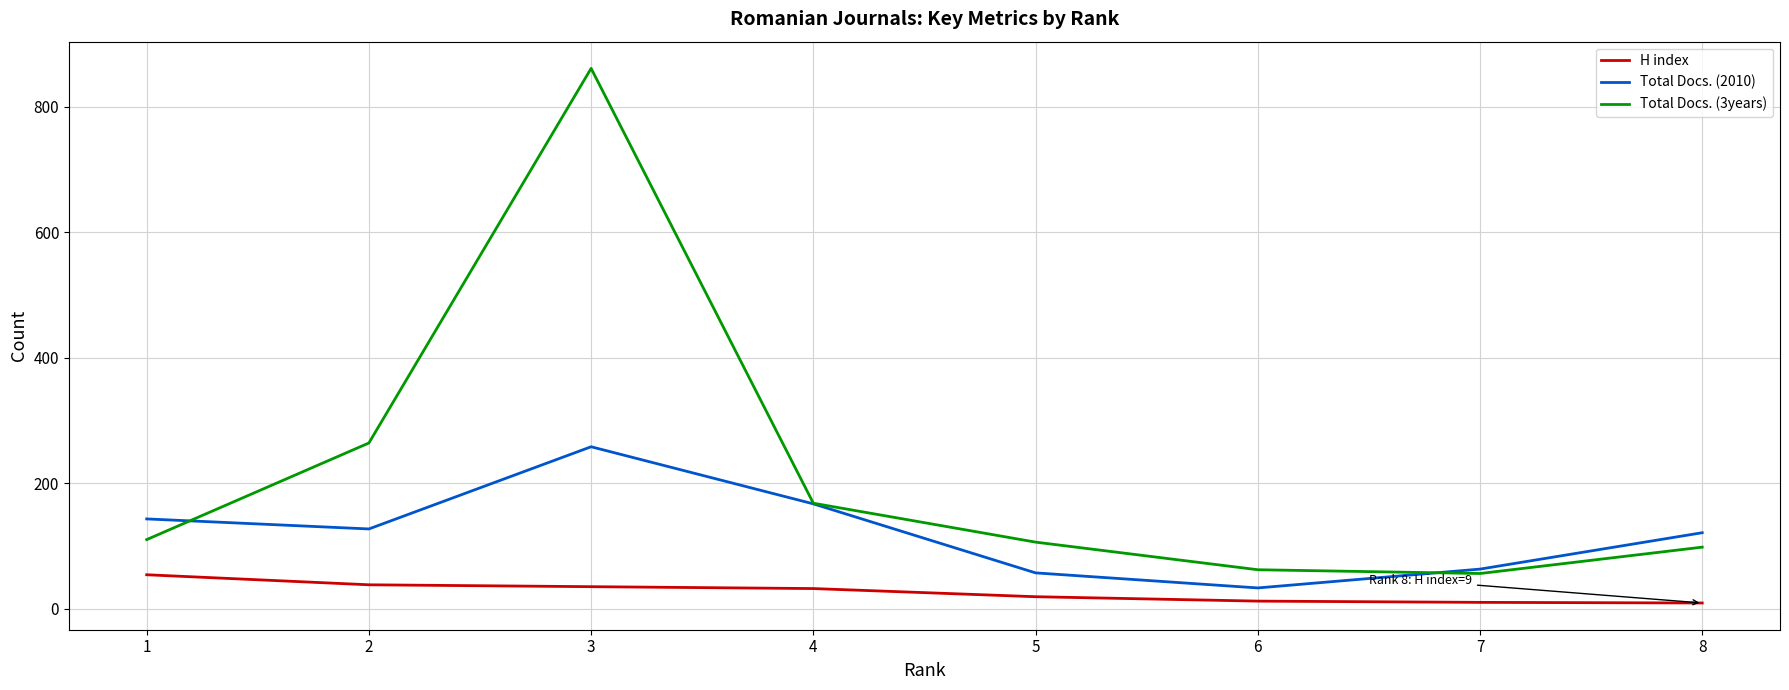

The value of Total Docs. (3years) at 3 is 861. True or false?

True